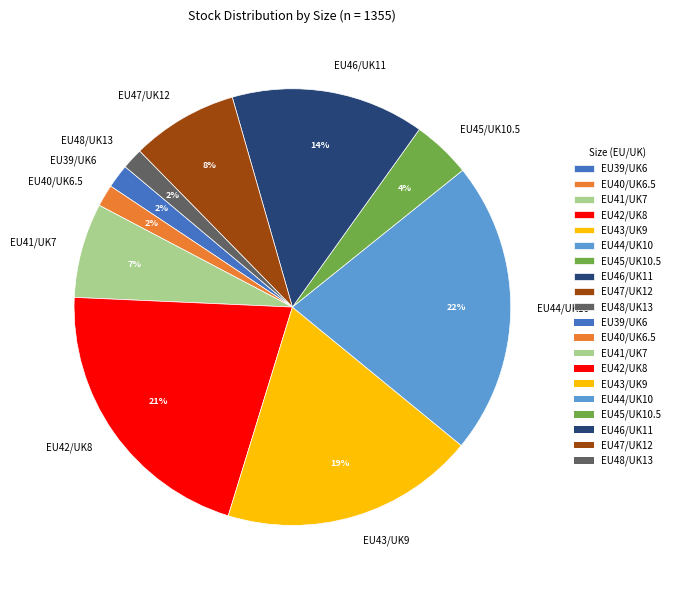

What is the ratio of the value at EU44/UK10 to the value at EU41/UK7?

3.1